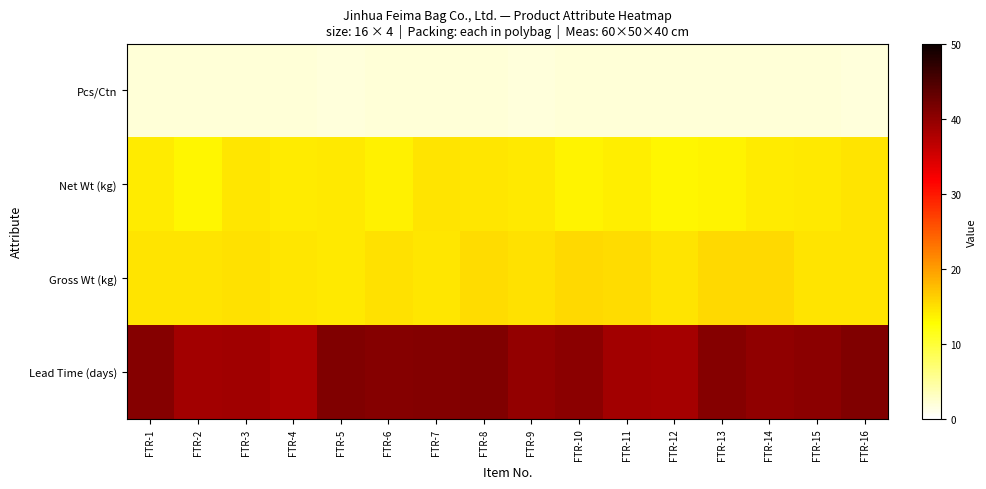

At which category does the chart reach its peak across all series?

FTR-5